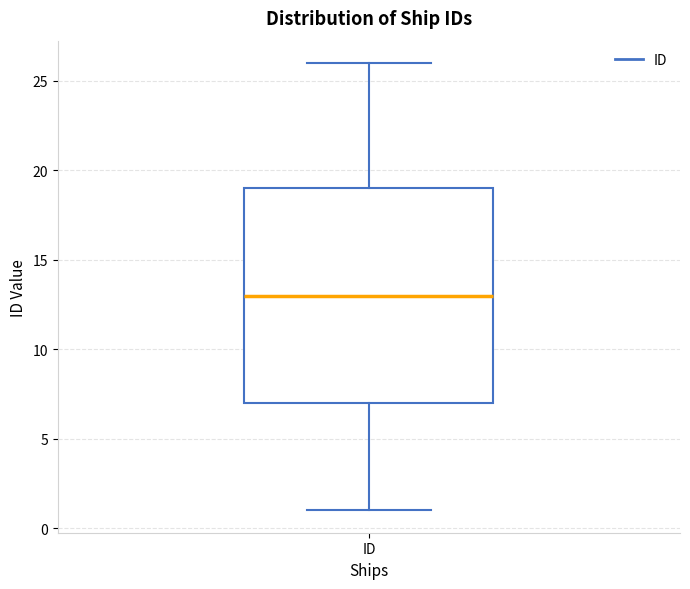

Read this box plot against the y-axis: the position of the median line, the range covered by the box, and the ends of both whiskers. The values are not printed on the chart, so give them approximately, as read against the axis.

median 13, box 7 to 19, whiskers 1 to 26